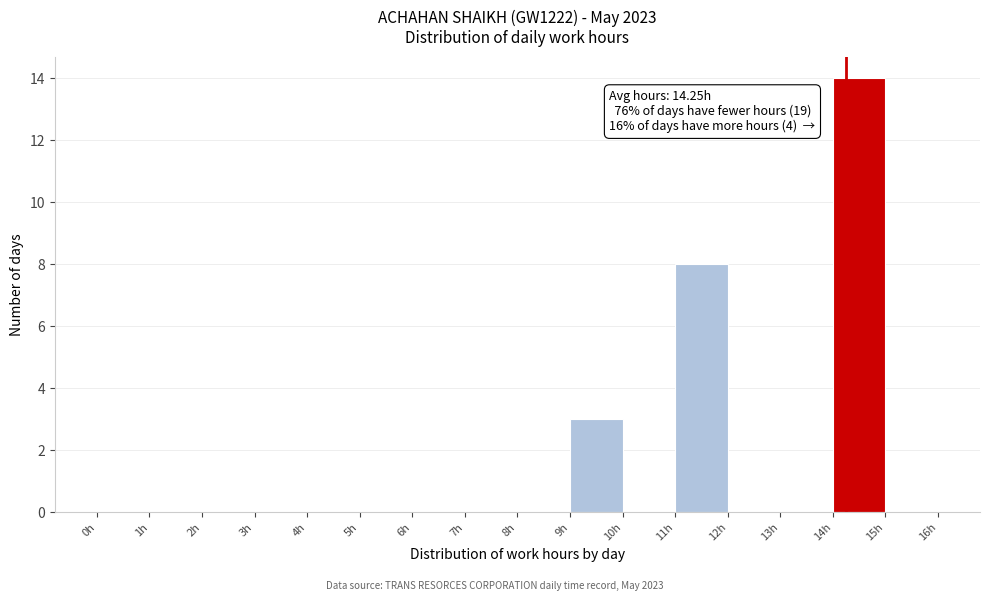

Over which range of the x-axis is the bar tallest?

14 to 15